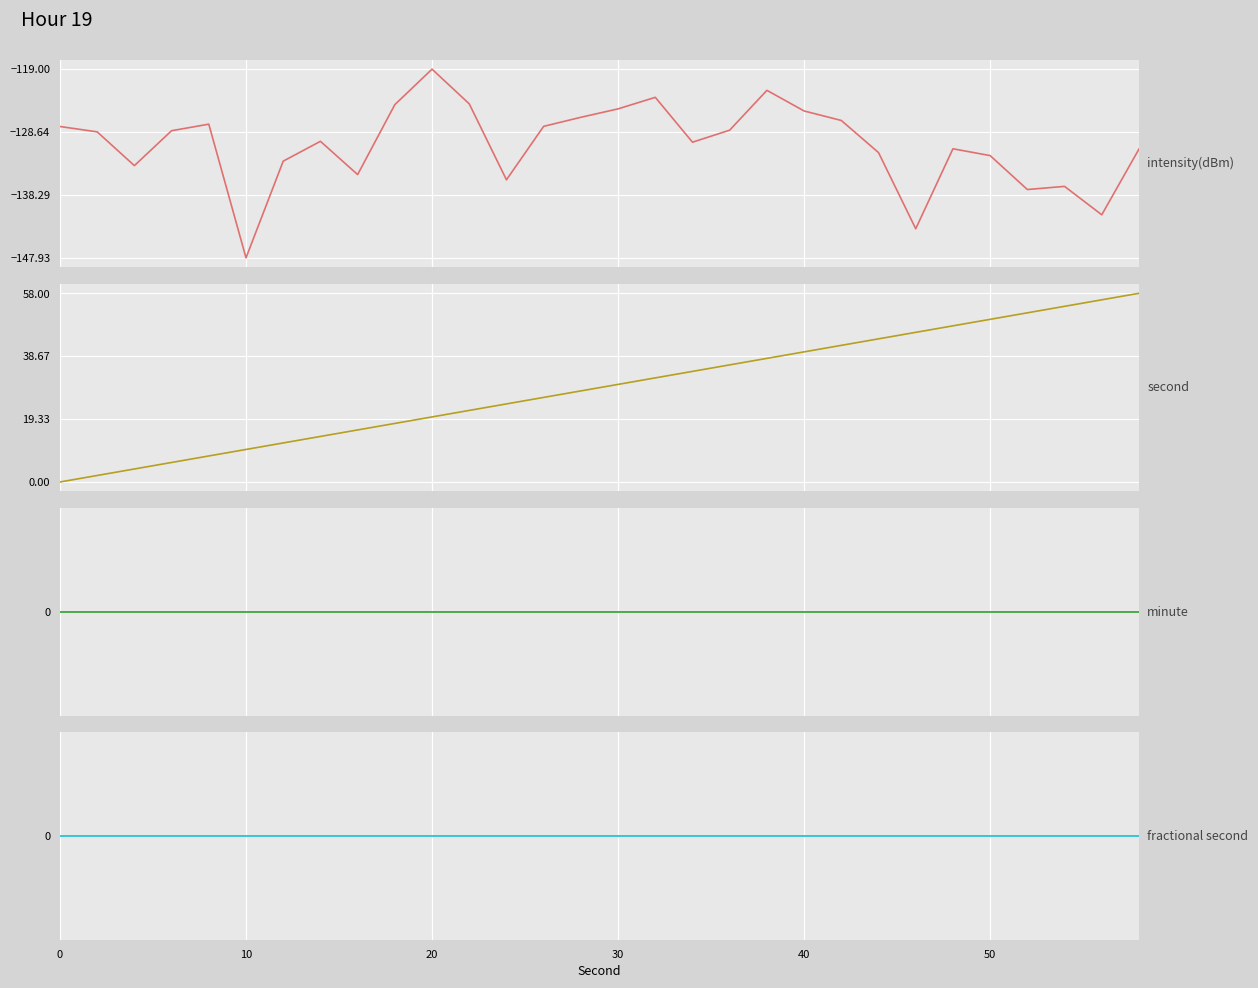

True or false: intensity(dBm) and fractional second cross at least once.

False